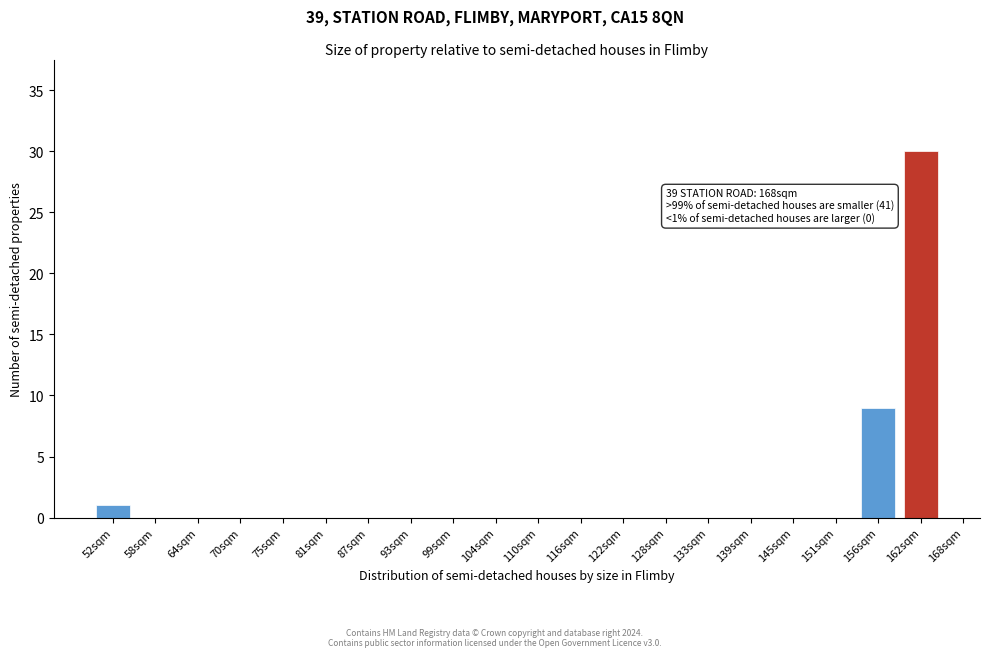

Reading left to right, list all the values displayed in this chart.

52sqm=1	58sqm=0	64sqm=0	70sqm=0	75sqm=0	81sqm=0	87sqm=0	93sqm=0	99sqm=0	104sqm=0	110sqm=0	116sqm=0	122sqm=0	128sqm=0	133sqm=0	139sqm=0	145sqm=0	151sqm=0	156sqm=9	162sqm=30